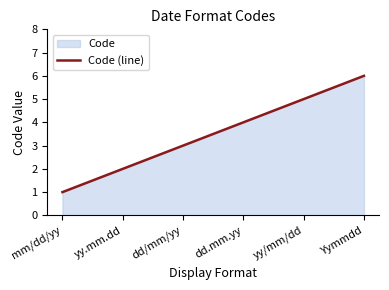

What is the value of the 5th point from the left?

5